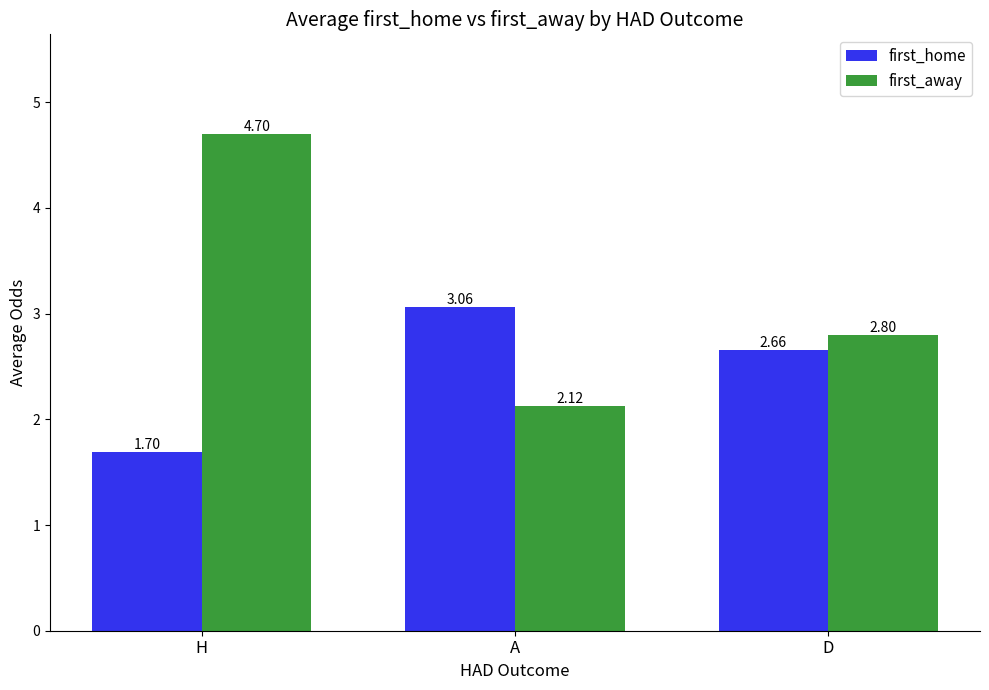

Does the chart contain stacked bars?

No